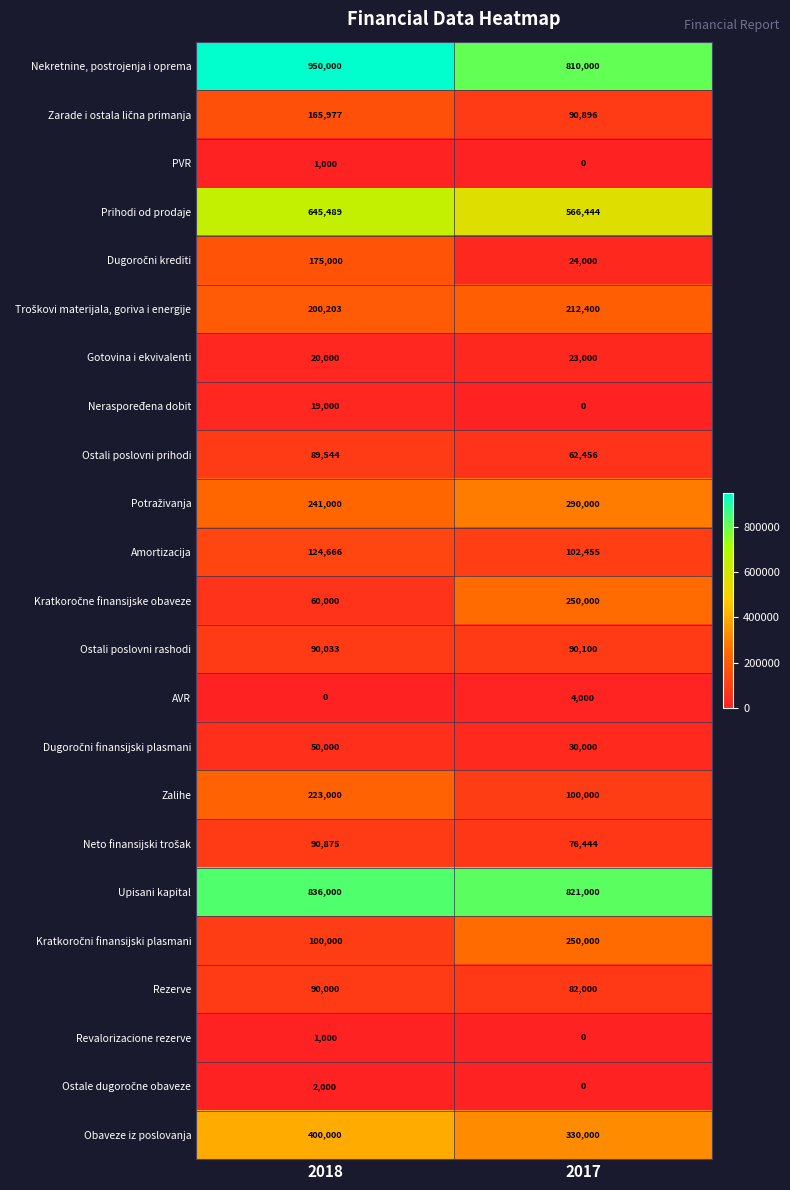

What is the total value across all series at 2018?

4574787